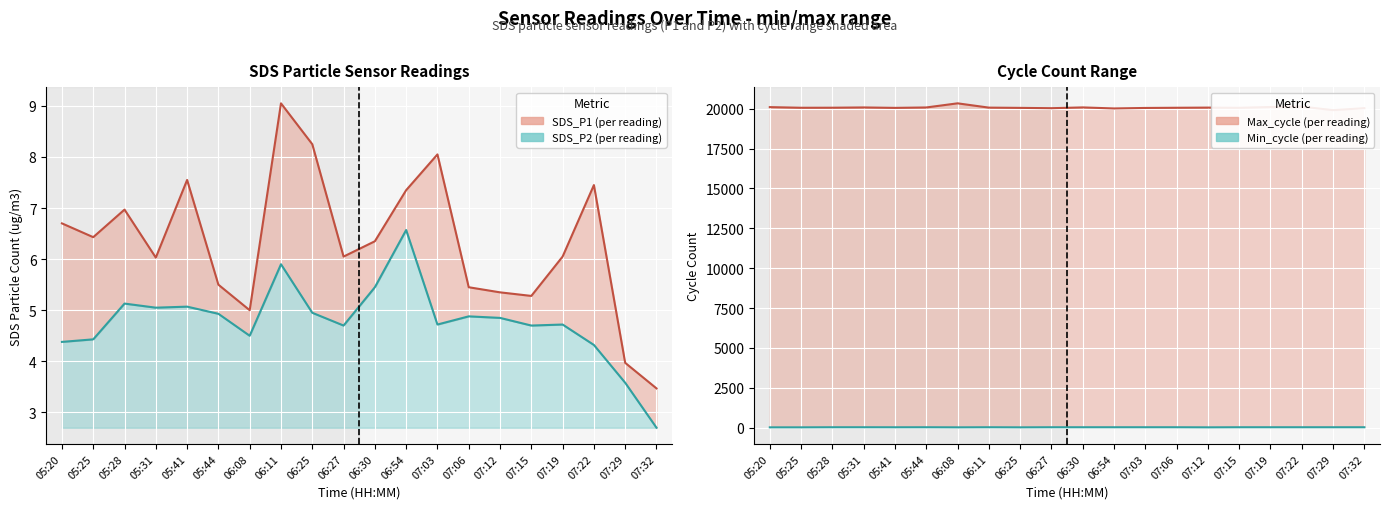

What is the sum of the SDS_P2 values at 07:32 and 06:27?

7.4